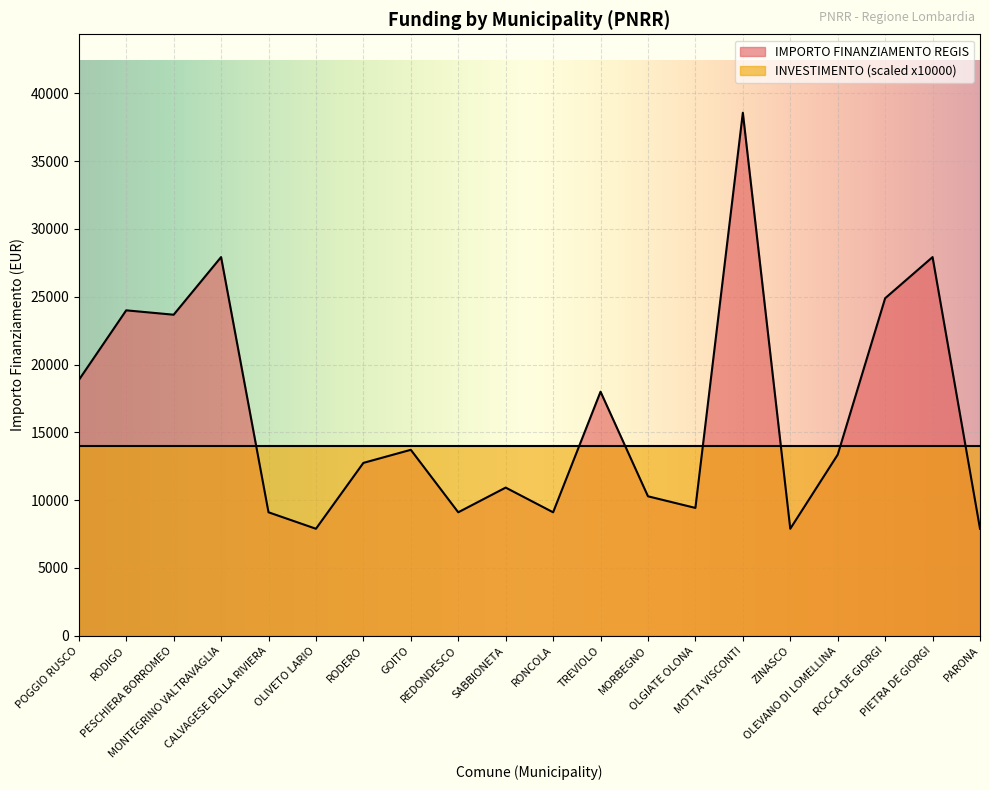

Rank the categories by value from highest to lowest.

MOTTA VISCONTI, MONTEGRINO VALTRAVAGLIA, PIETRA DE GIORGI, ROCCA DE GIORGI, RODIGO, PESCHIERA BORROMEO, POGGIO RUSCO, TREVIOLO, GOITO, OLEVANO DI LOMELLINA, RODERO, SABBIONETA, MORBEGNO, OLGIATE OLONA, CALVAGESE DELLA RIVIERA, REDONDESCO, RONCOLA, OLIVETO LARIO, ZINASCO, PARONA